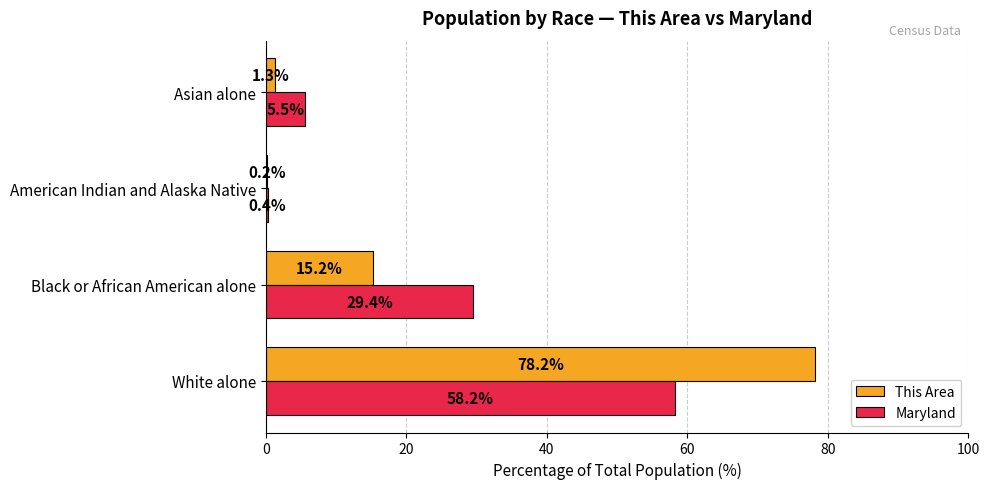

What is the sum of the This Area values at Black or African American alone and American Indian and Alaska Native?

15.4